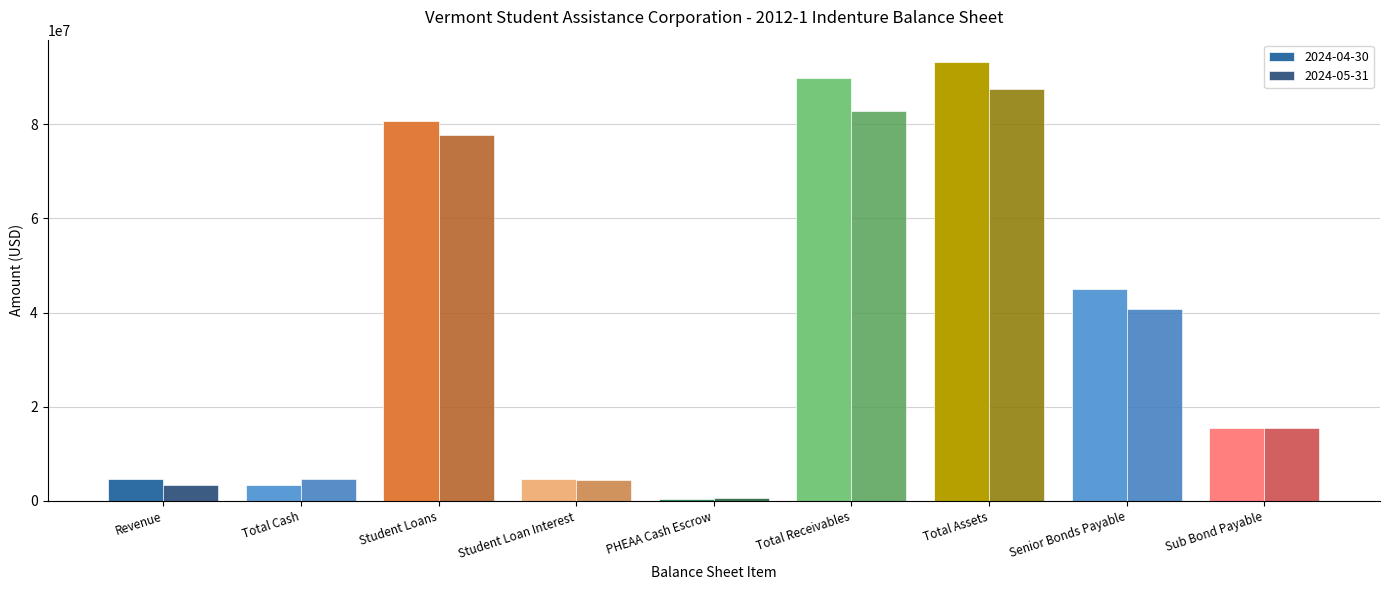

Between Total Cash and Senior Bonds Payable, which series saw the biggest shift?

2024-04-30